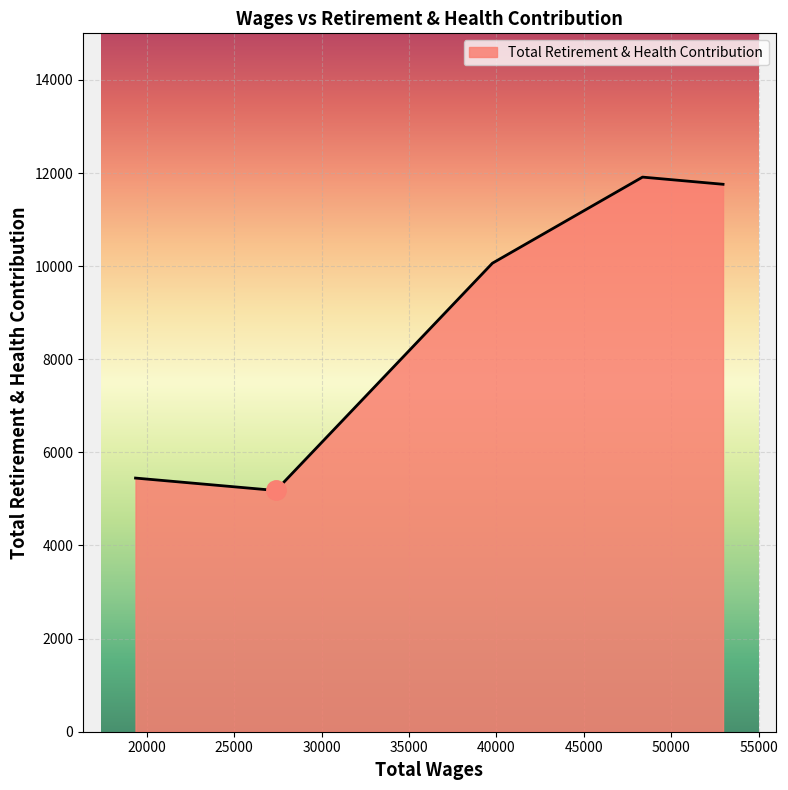

What is the maximum value shown in the chart?

11912